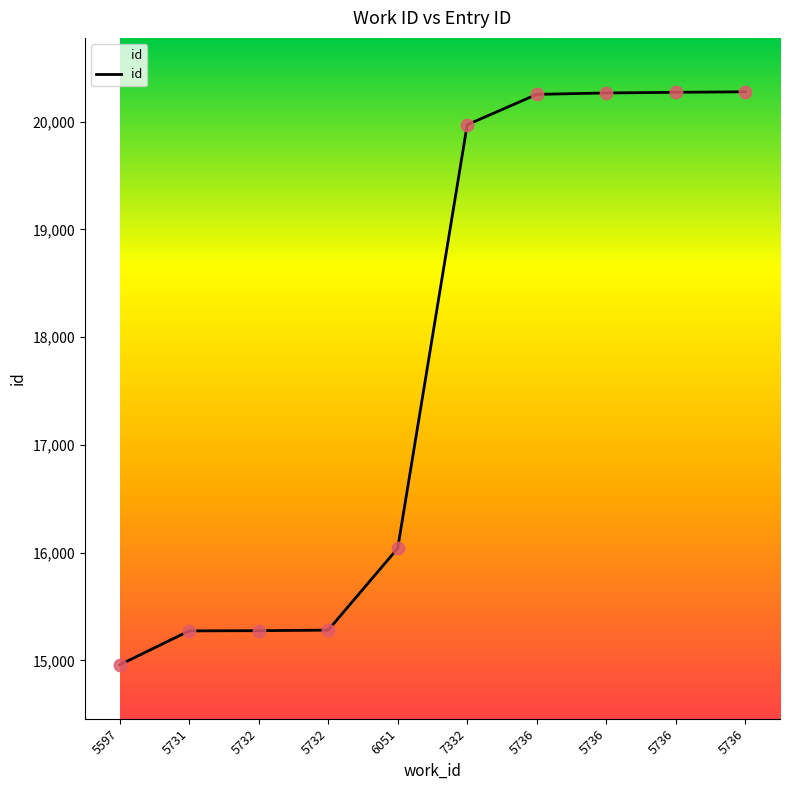

Approximately how many times larger is the value at 5736 compared to 5736?

1.0